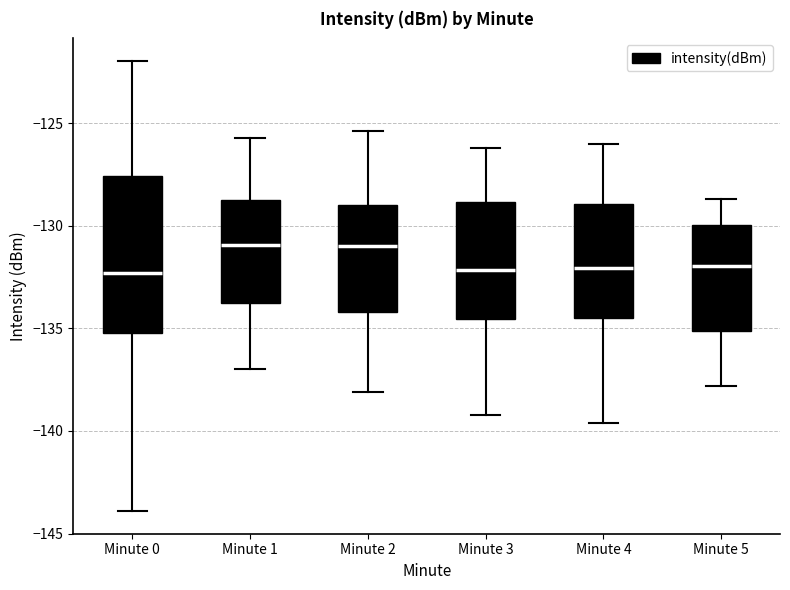

Where is the lower edge of the box for Minute 2 on the y-axis? The values are not printed on the chart, so give them approximately, as read against the axis.

-134.0